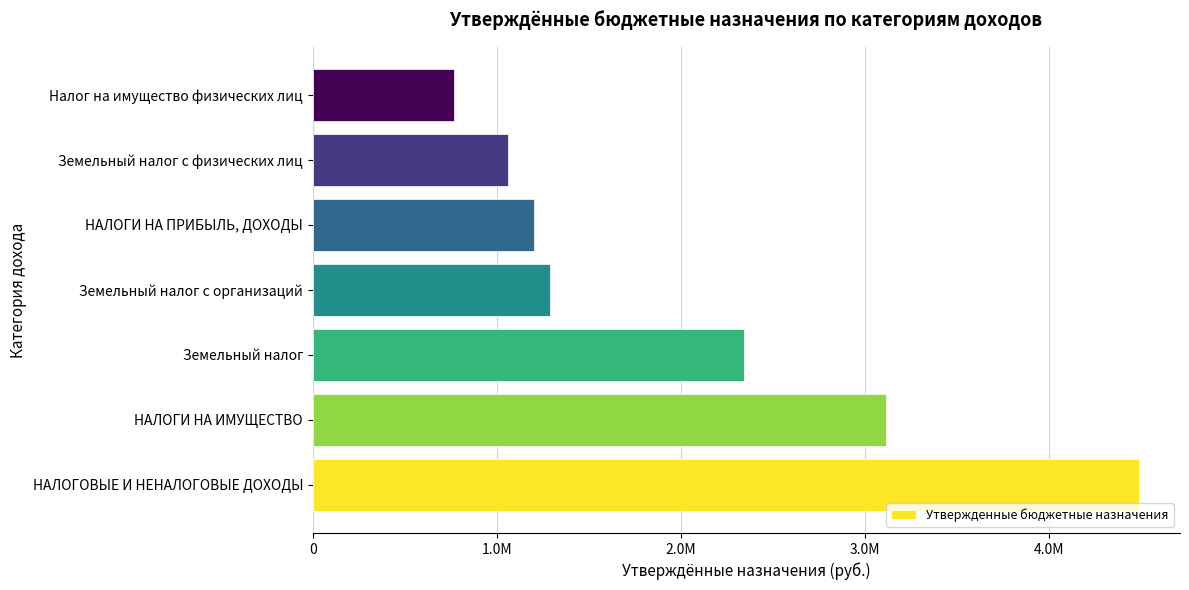

Does the chart contain any negative values?

No